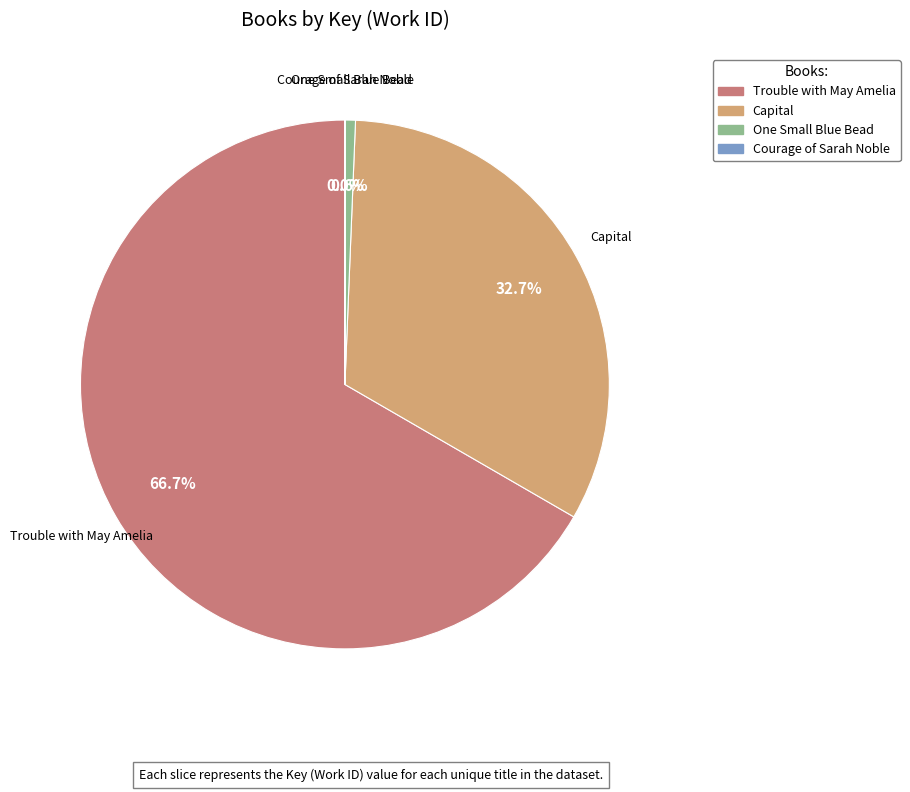

Is there any slice that represents more than half of the pie?

Yes